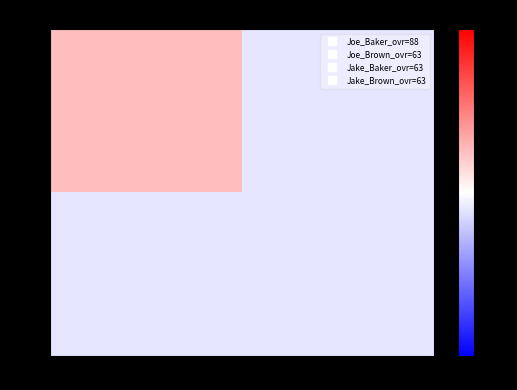

At how many categories does at least one series exceed 81?

1